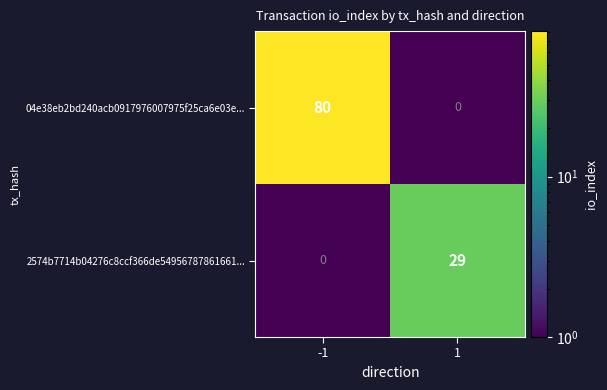

The value of 04e38eb2bd240acb0917976007975f25ca6e03e... at -1 is 114. True or false?

False